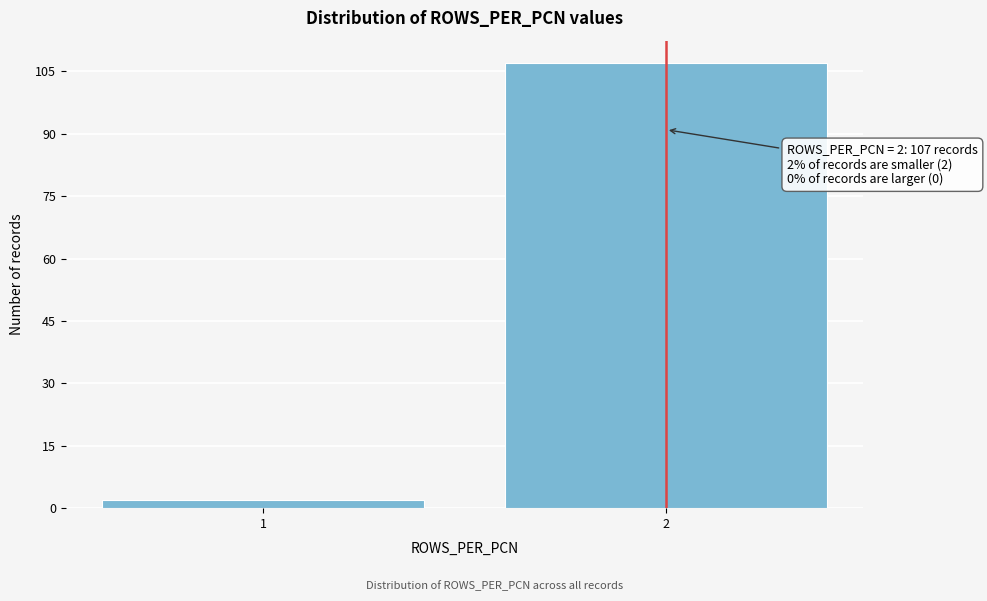

Reading right to left, transcribe all the data shown in this chart.

2=107	1=2